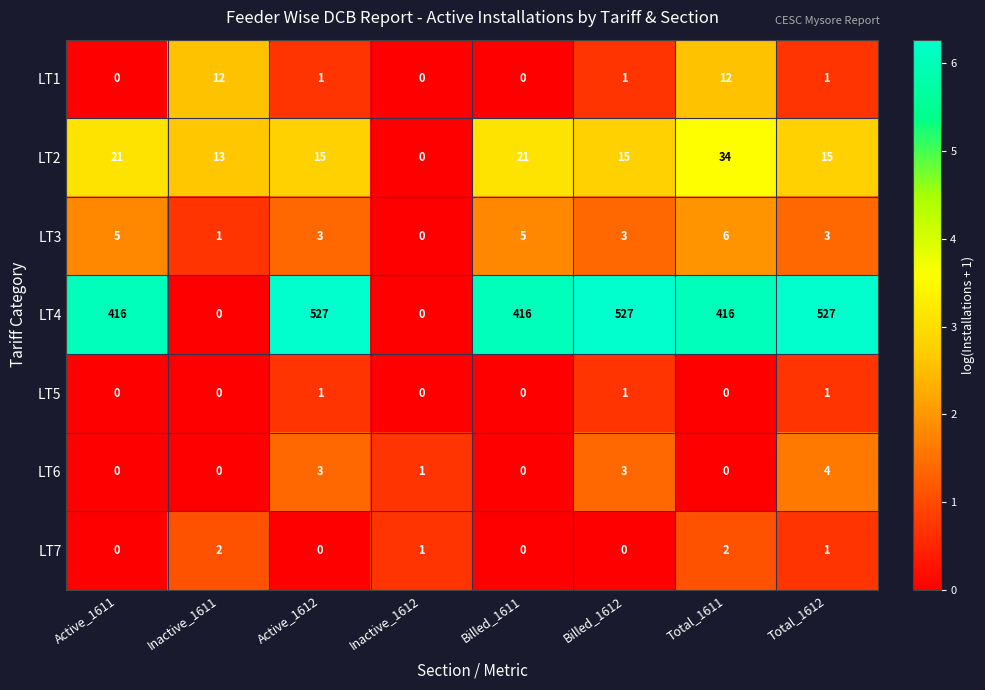

Which series has the widest spread of values?

LT4